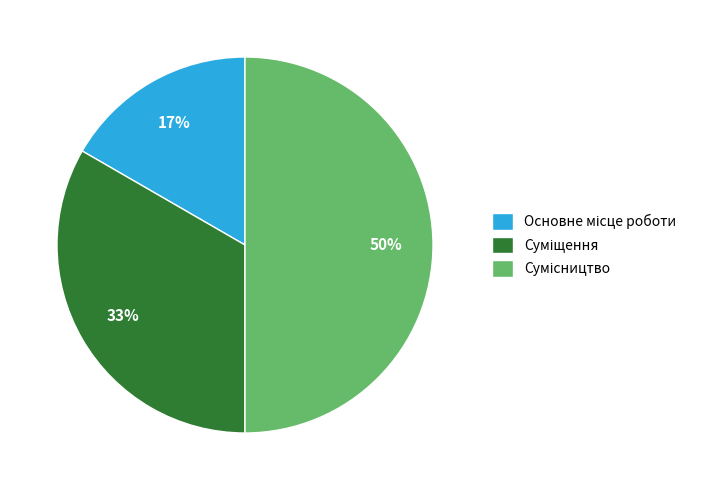

To the nearest percent, what is the average slice percentage?

33%